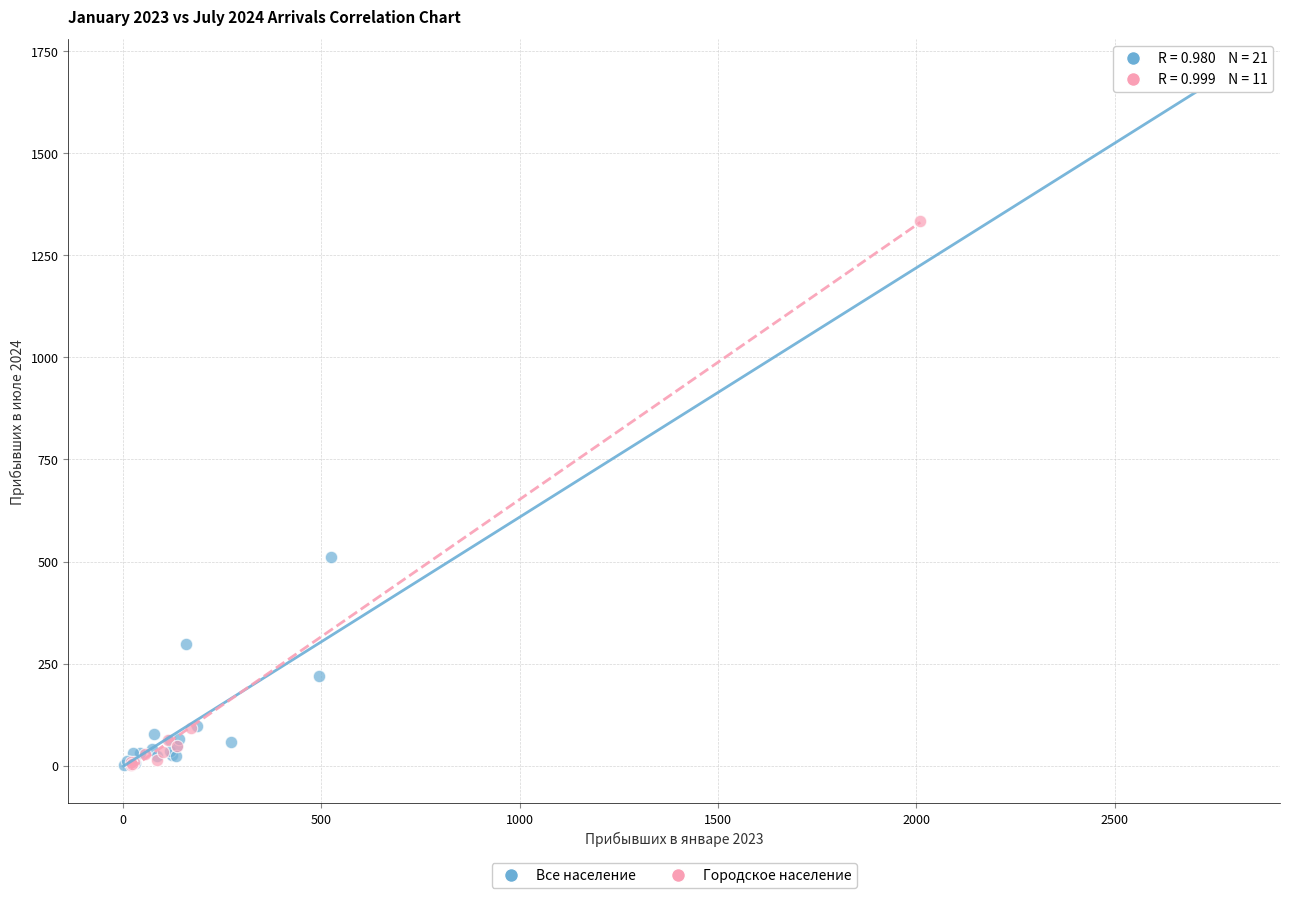

Which series has the largest Y range (max minus min)?

Все население